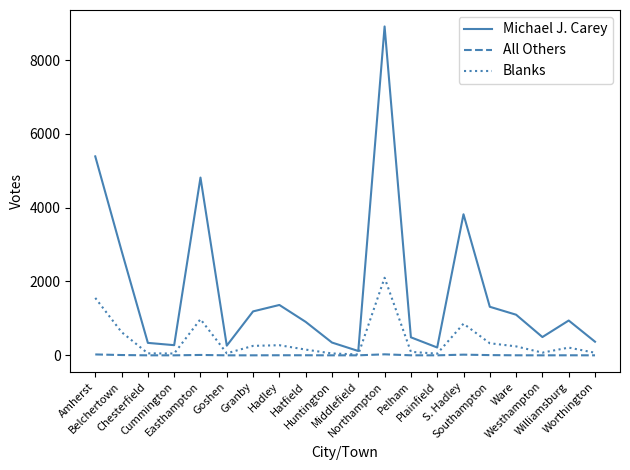

Rank the series by their average value, from highest to lowest.

Michael J. Carey, Blanks, All Others